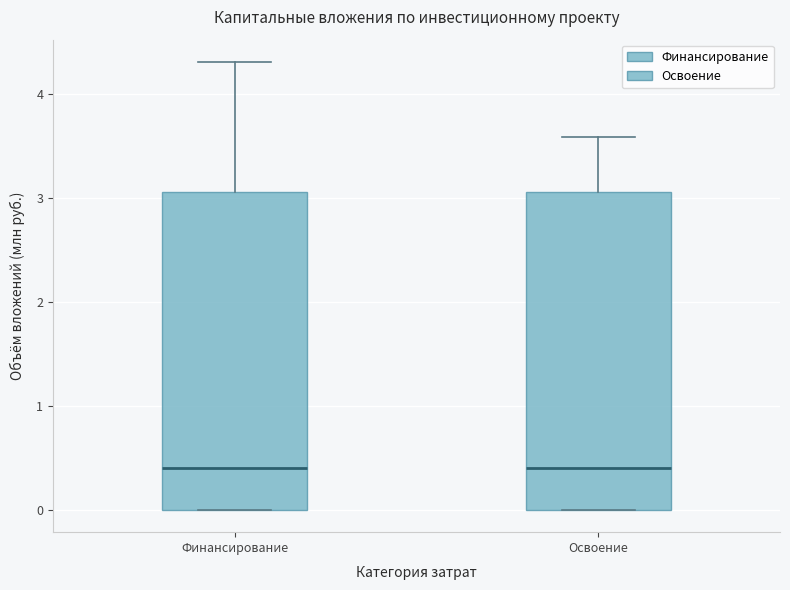

Reading left to right, read every box against the y-axis: the position of its median line, the range the box covers, and the ends of its whiskers. The values are not printed on the chart, so give them approximately, as read against the axis.

Финансирование: median 0.4, box 0.0 to 3.1, whiskers 0.0 to 4.3
Освоение: median 0.4, box 0.0 to 3.1, whiskers 0.0 to 3.6